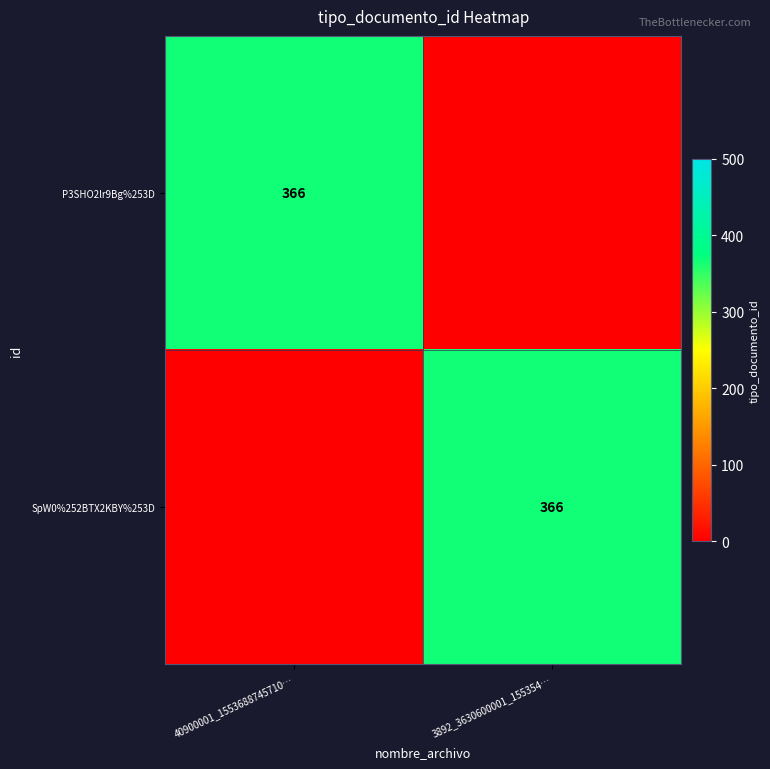

The SpW0%252BTX2KBY%253D series shows 366 at 3892_3630600001_155354…. True or false?

True